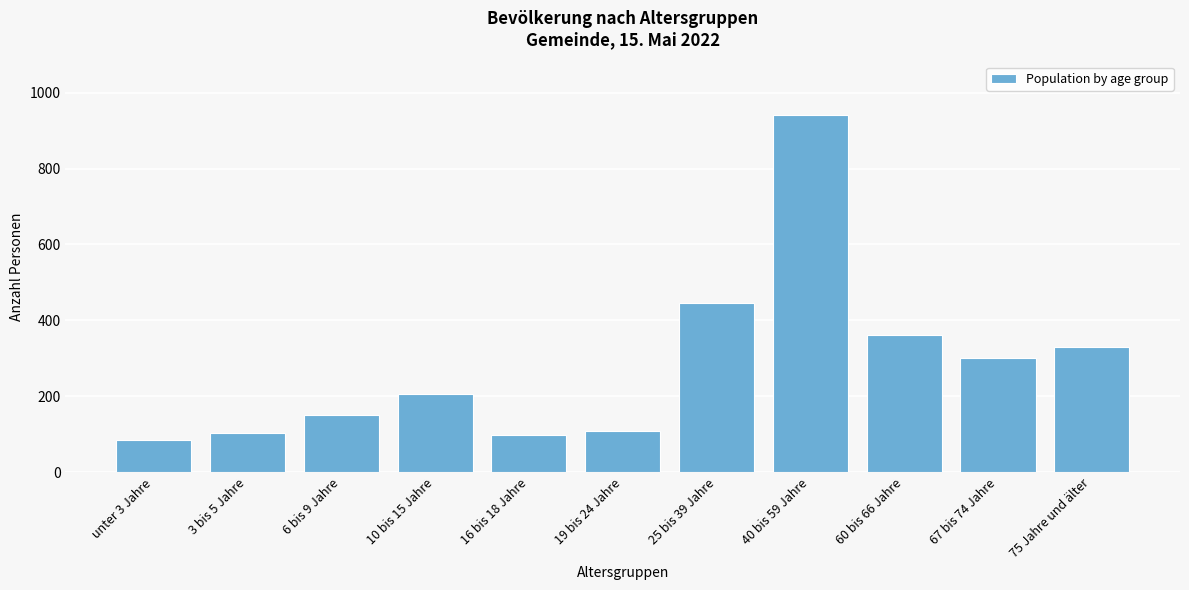

What is the maximum value shown in the chart?

941